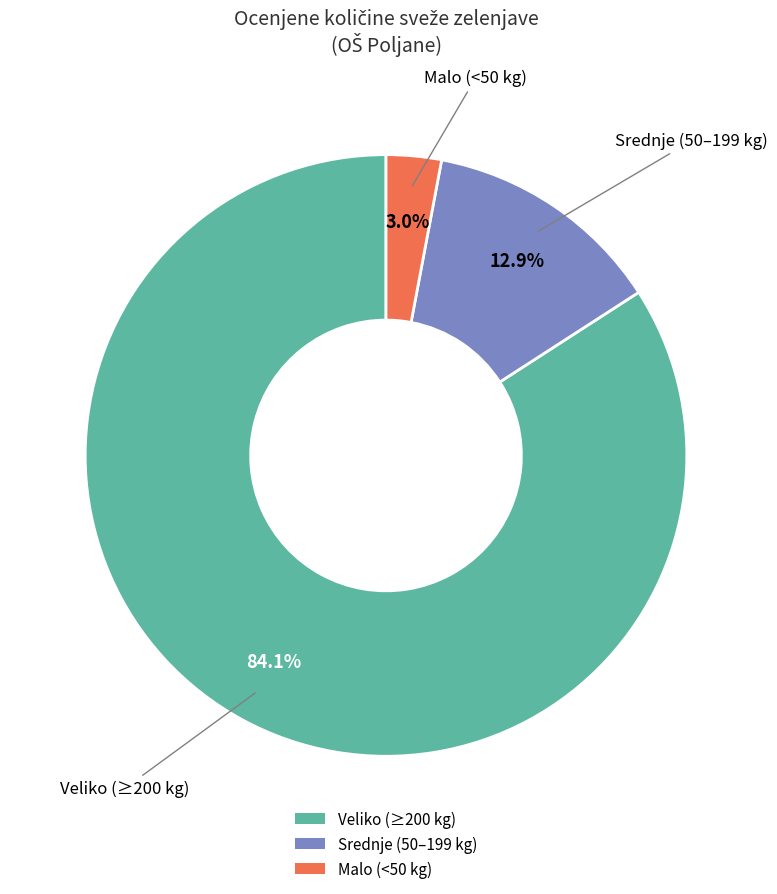

Between Malo (<50 kg) and Srednje (50–199 kg), which is larger?

Srednje (50–199 kg)